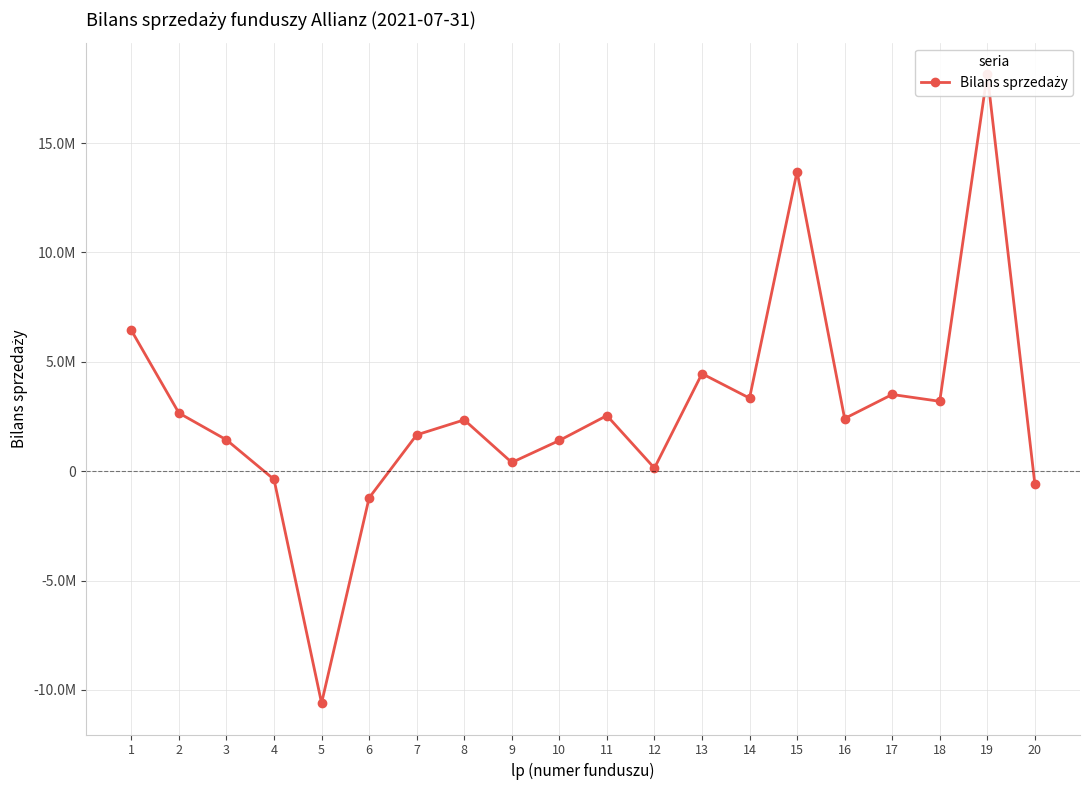

The chart shows a value of 2659238.0 at 2. True or false?

True